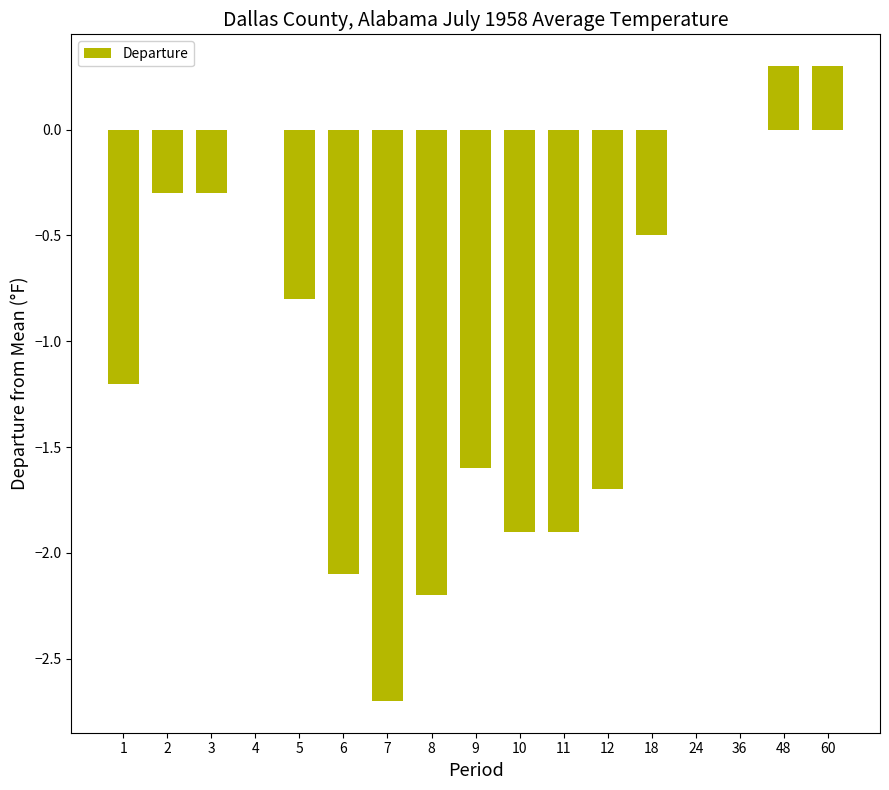

Which has a higher value, 5 or 6?

5